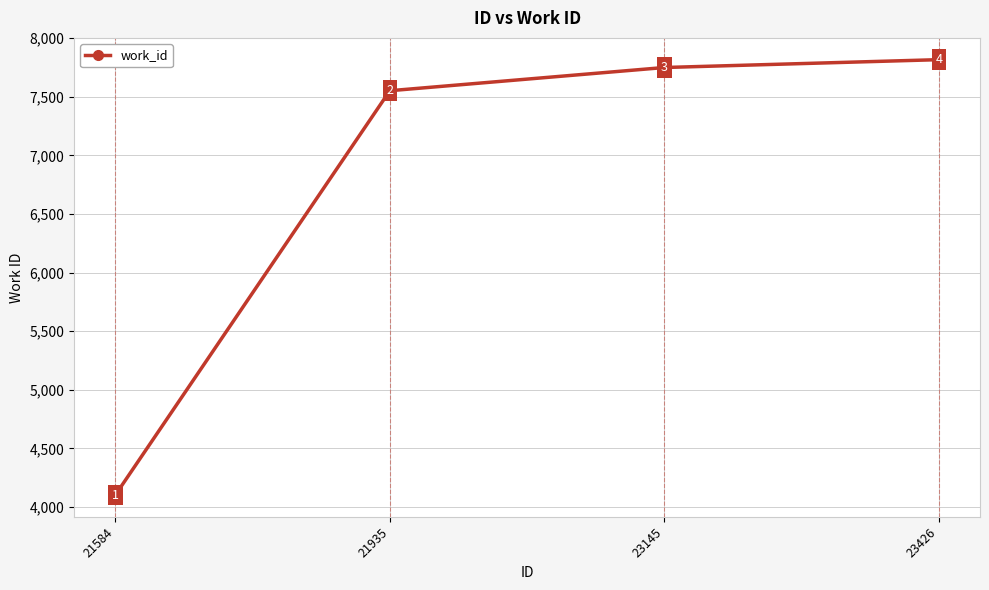

What is the sum of the values at 21584 and 21935?

11655